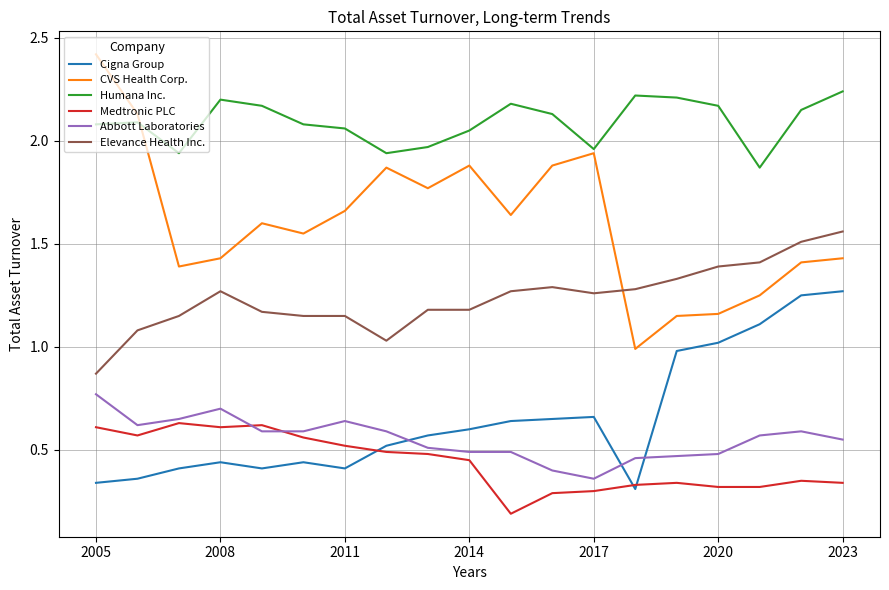

Rank the series by their maximum value, from highest to lowest.

CVS Health Corp., Humana Inc., Elevance Health Inc., Cigna Group, Abbott Laboratories, Medtronic PLC